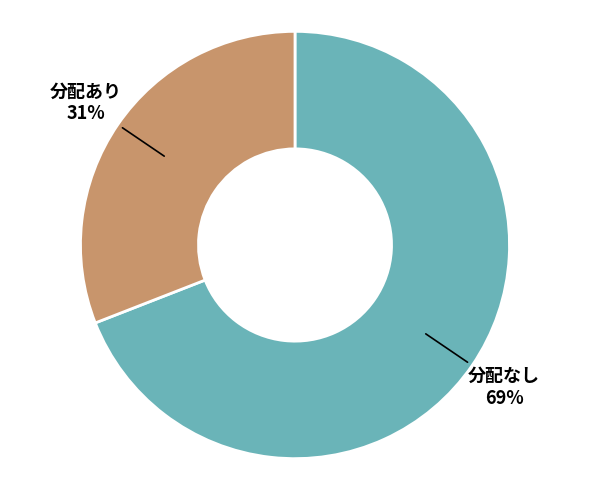

To the nearest percent, what is the average slice percentage?

50%